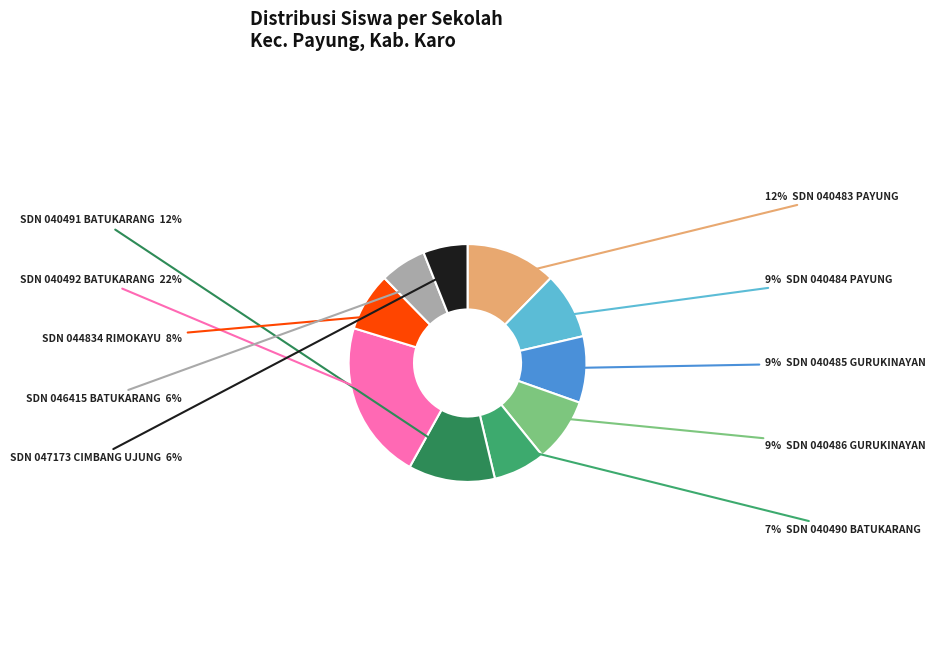

To the nearest percent, what is the difference between the largest and smallest slice percentages?

16%